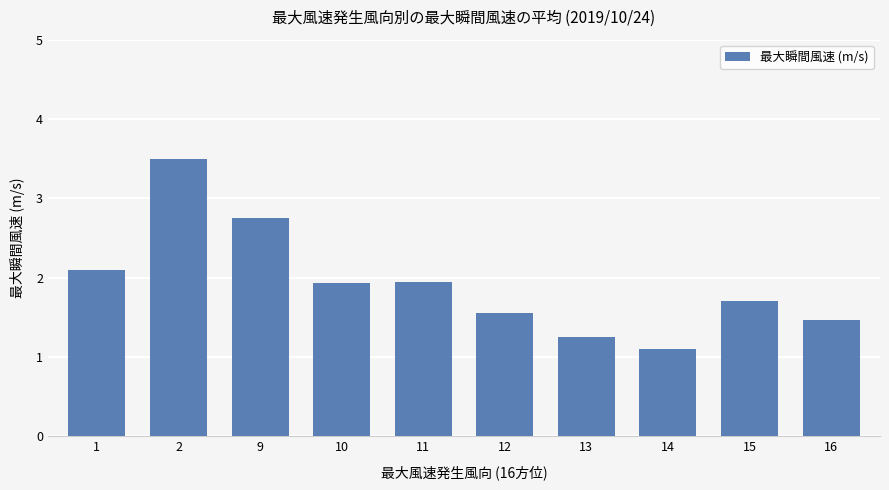

What is the ratio of the value at 11 to the value at 2?

0.6